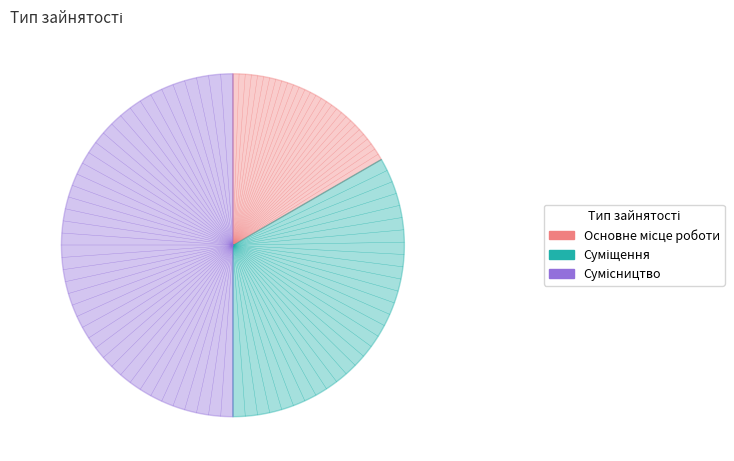

How many slices are in this pie chart?

3